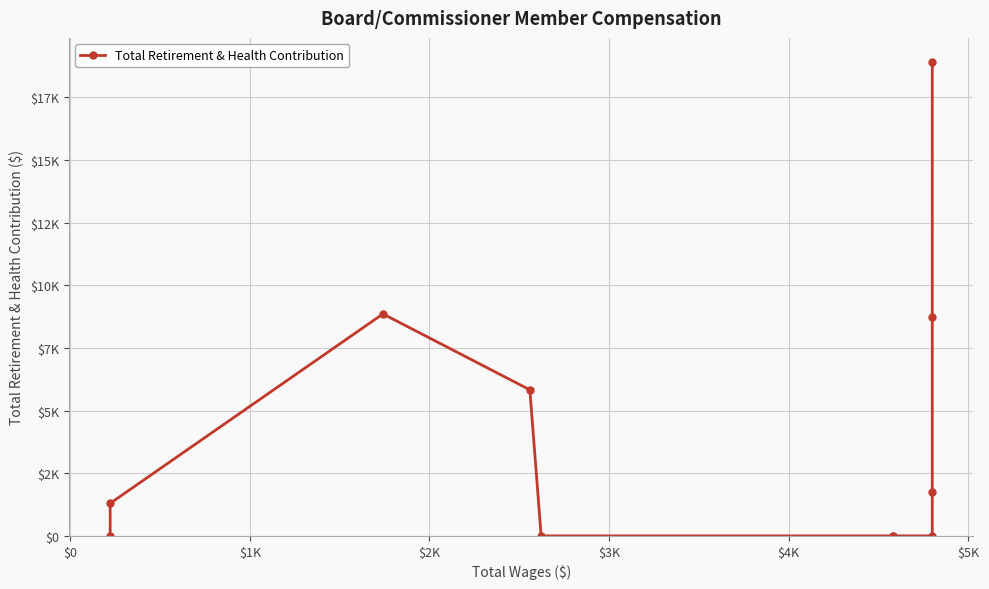

What is the sum of all values?

45369